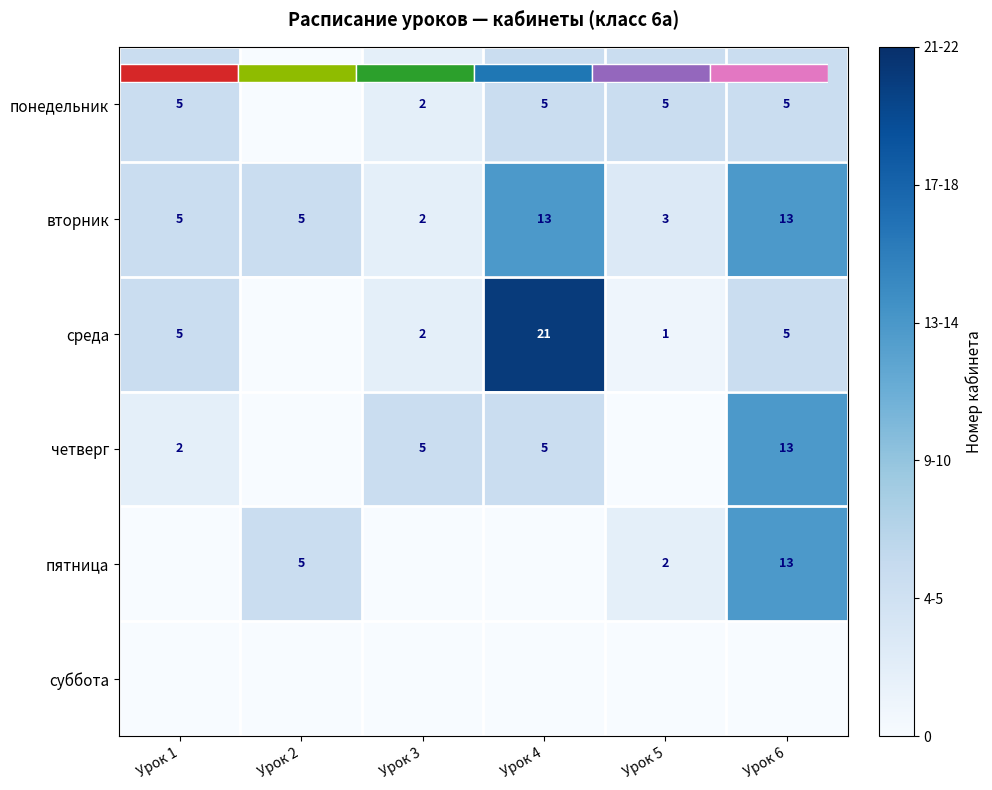

Which has a higher value, Урок 5 or Урок 2?

Урок 5